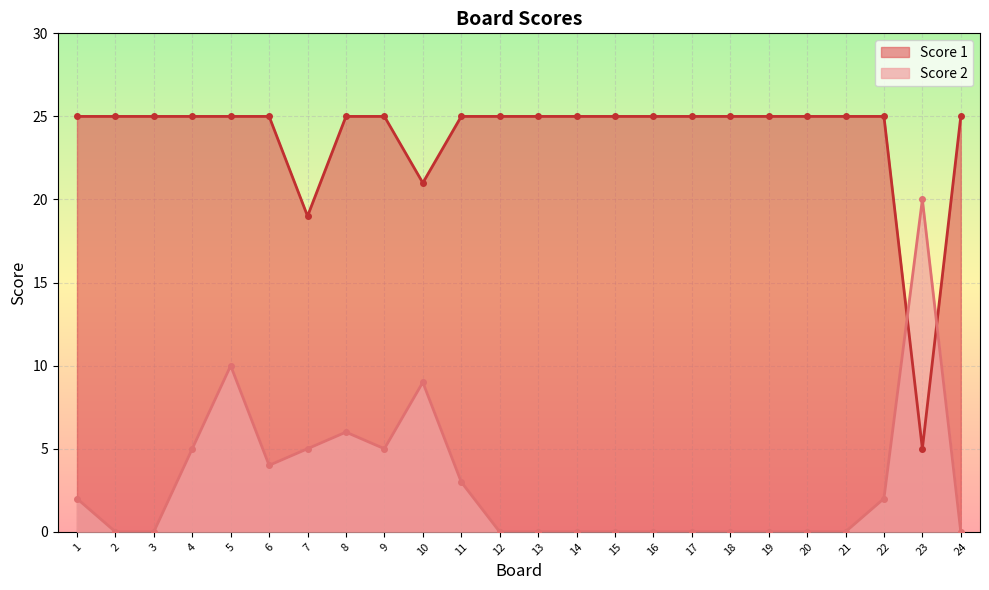

What is the value of the Score 1 point at the 23rd from the left?

5